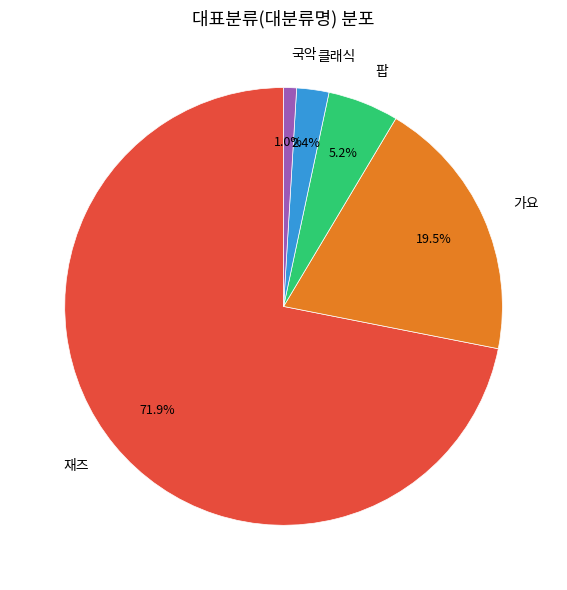

What is the smallest slice in the pie chart?

국악